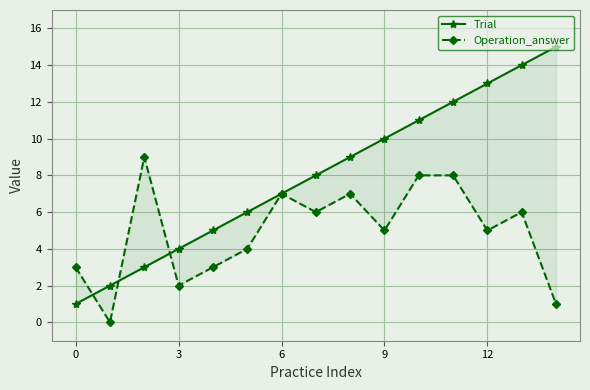

Count the number of data series in this chart.

2